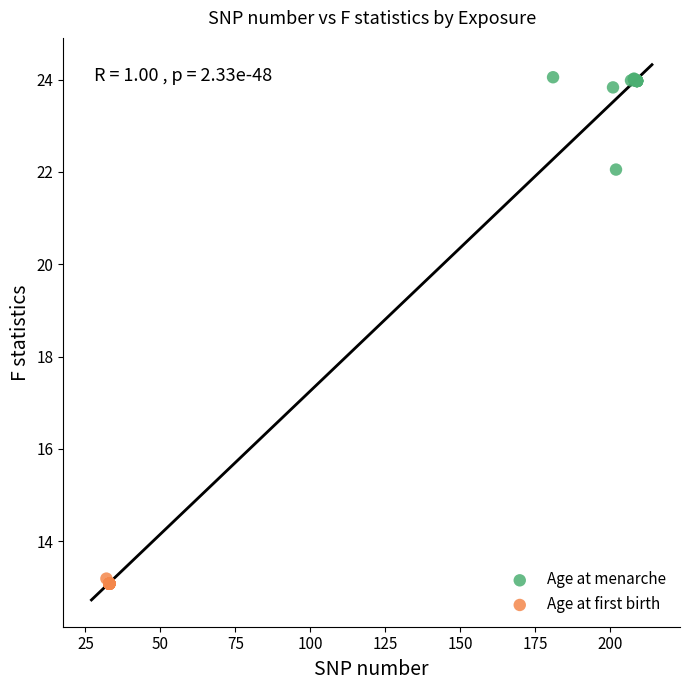

What are all the series names shown in the legend?

Age at menarche, Age at first birth